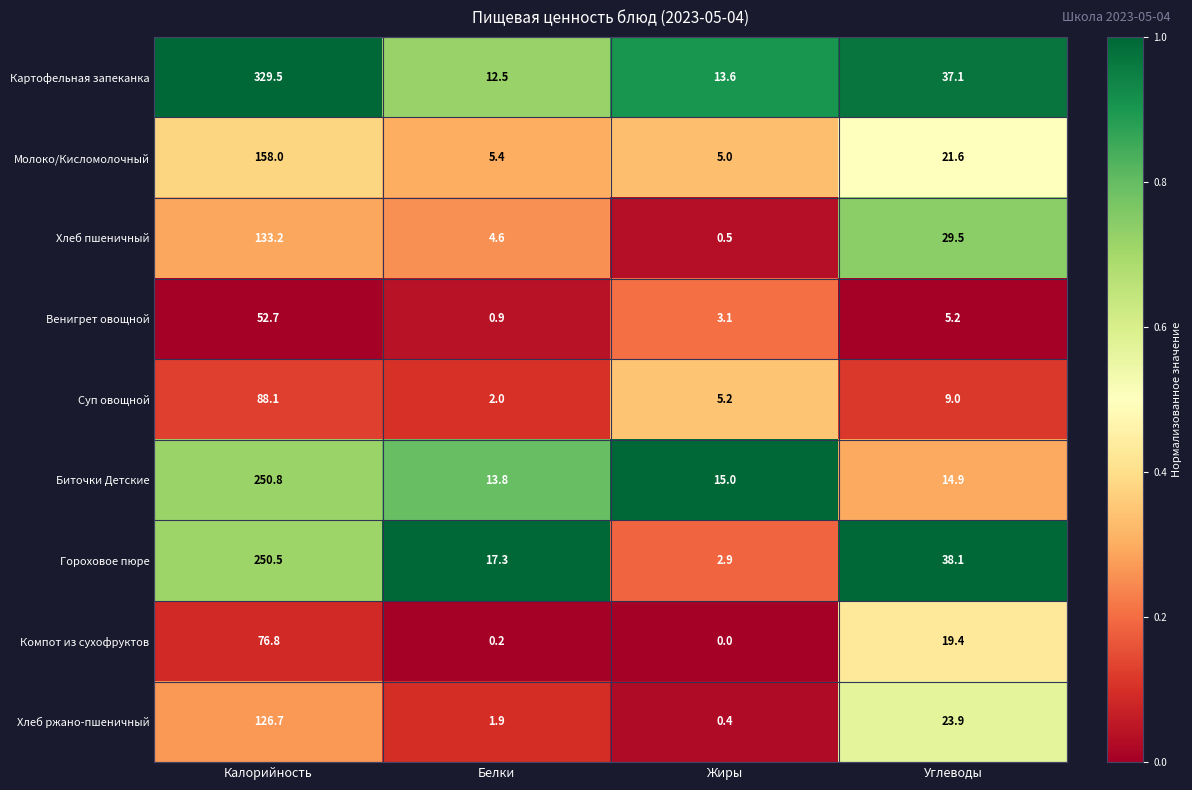

At which category does the chart reach its peak across all series?

Калорийность